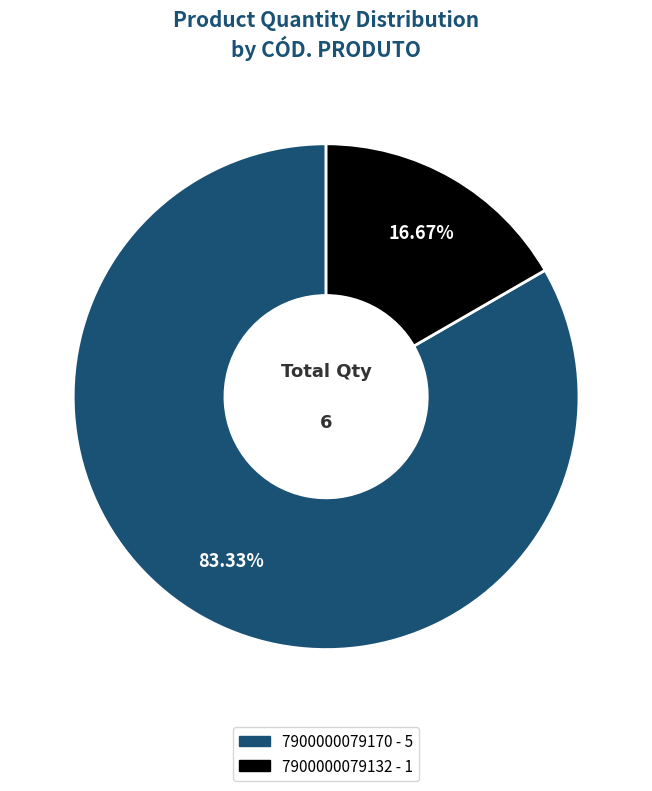

What portion of the pie excludes 7900000079170?

16.7%